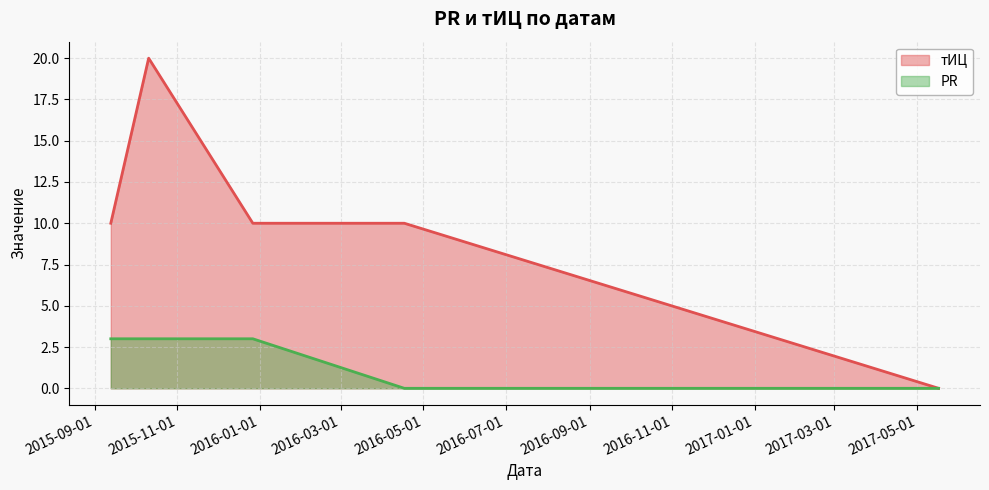

At which category is the sum across all series the highest?

2015-10-11